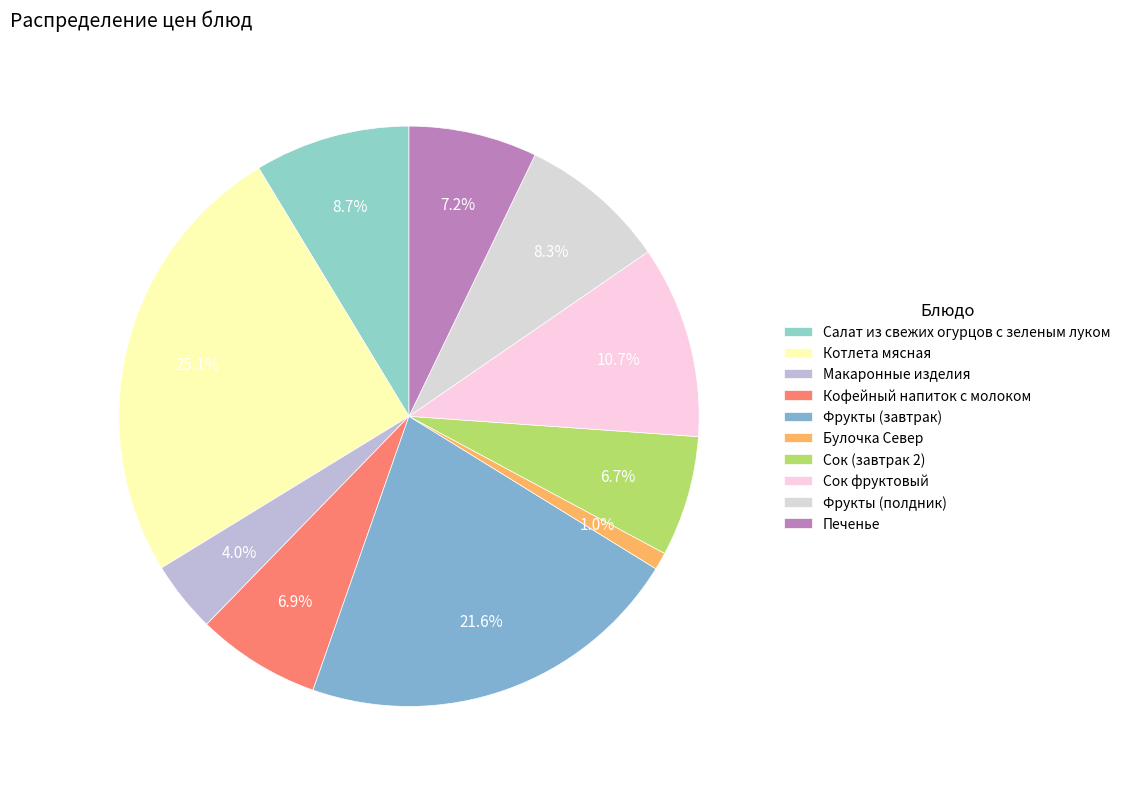

True or false: Салат из свежих огурцов с зеленым луком accounts for 1% of the total.

False